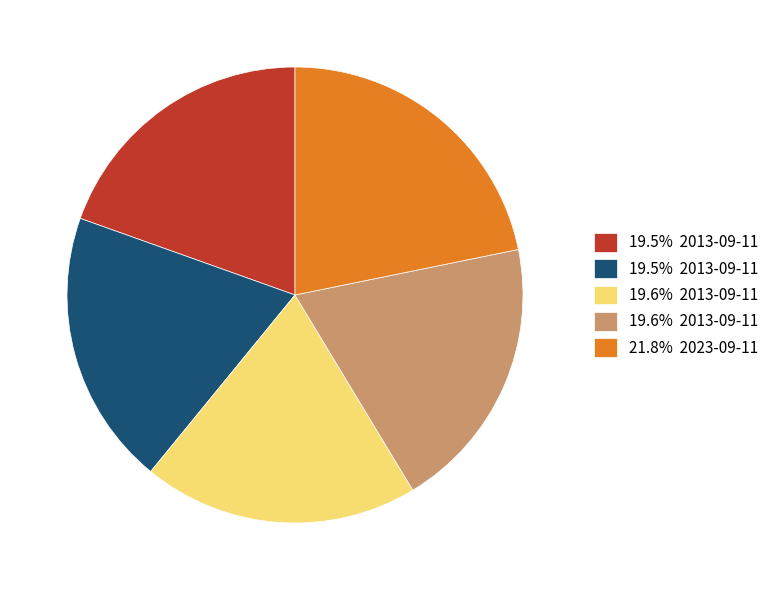

Does any single category account for the majority?

No